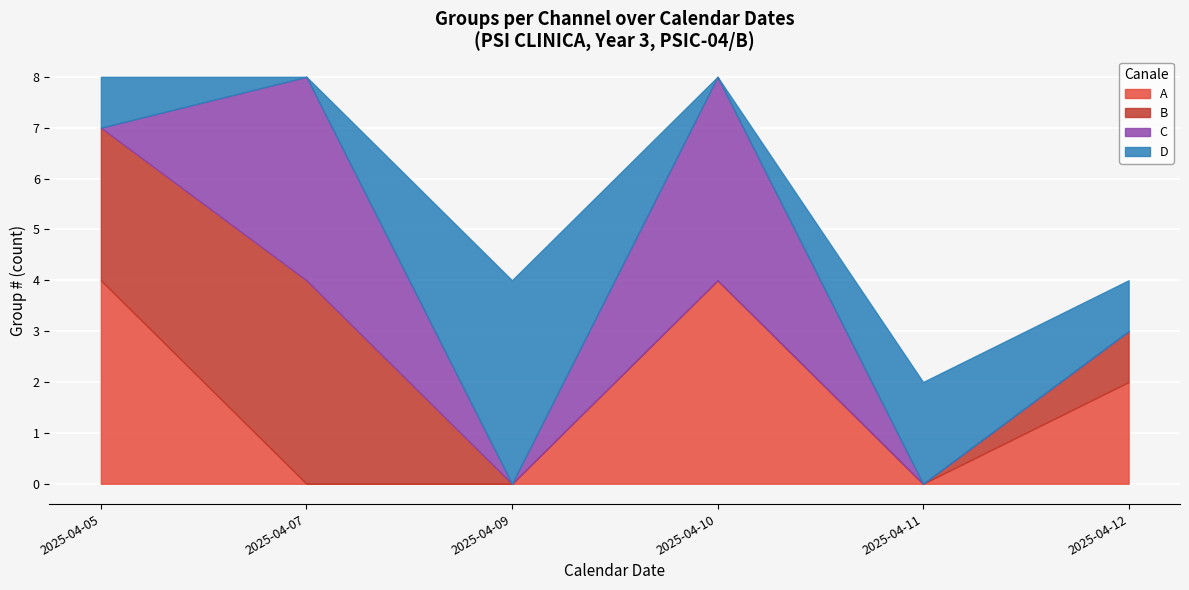

What is the total value across all series at 2025-04-12?

4